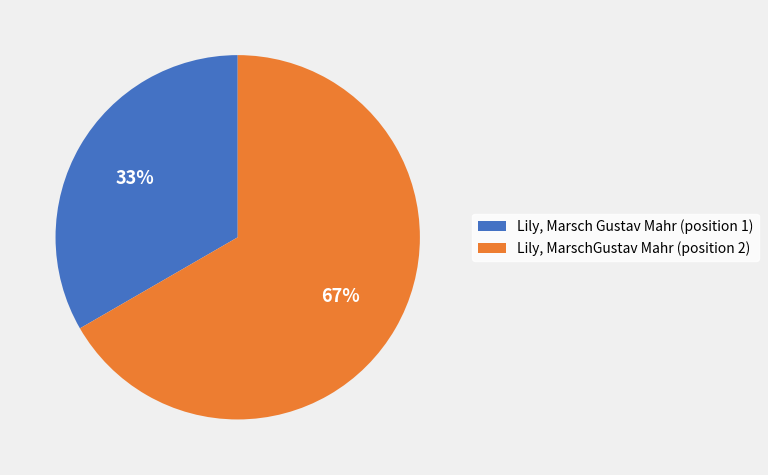

Count the number of slices in the pie.

2